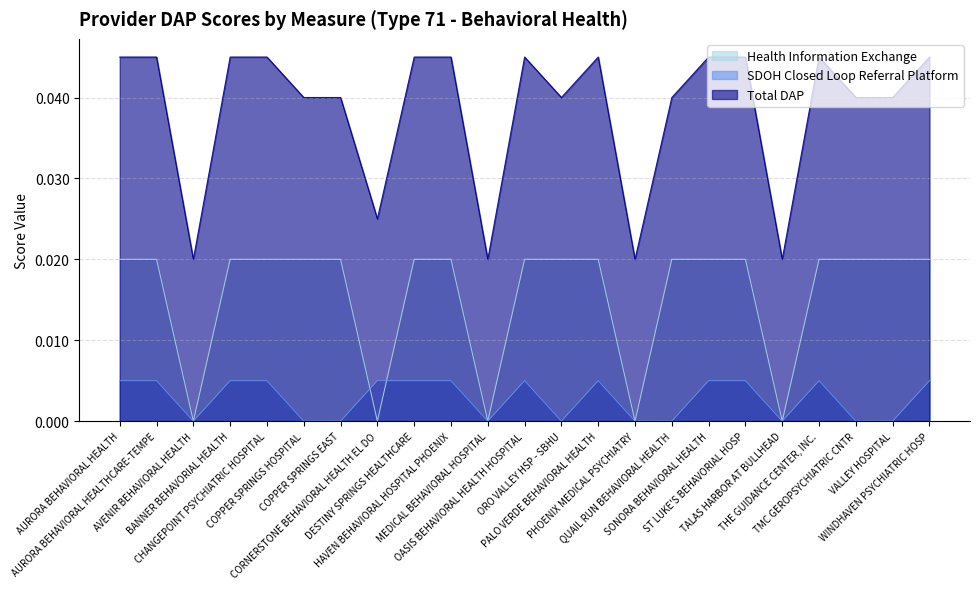

At how many categories does at least one series exceed 0?

23